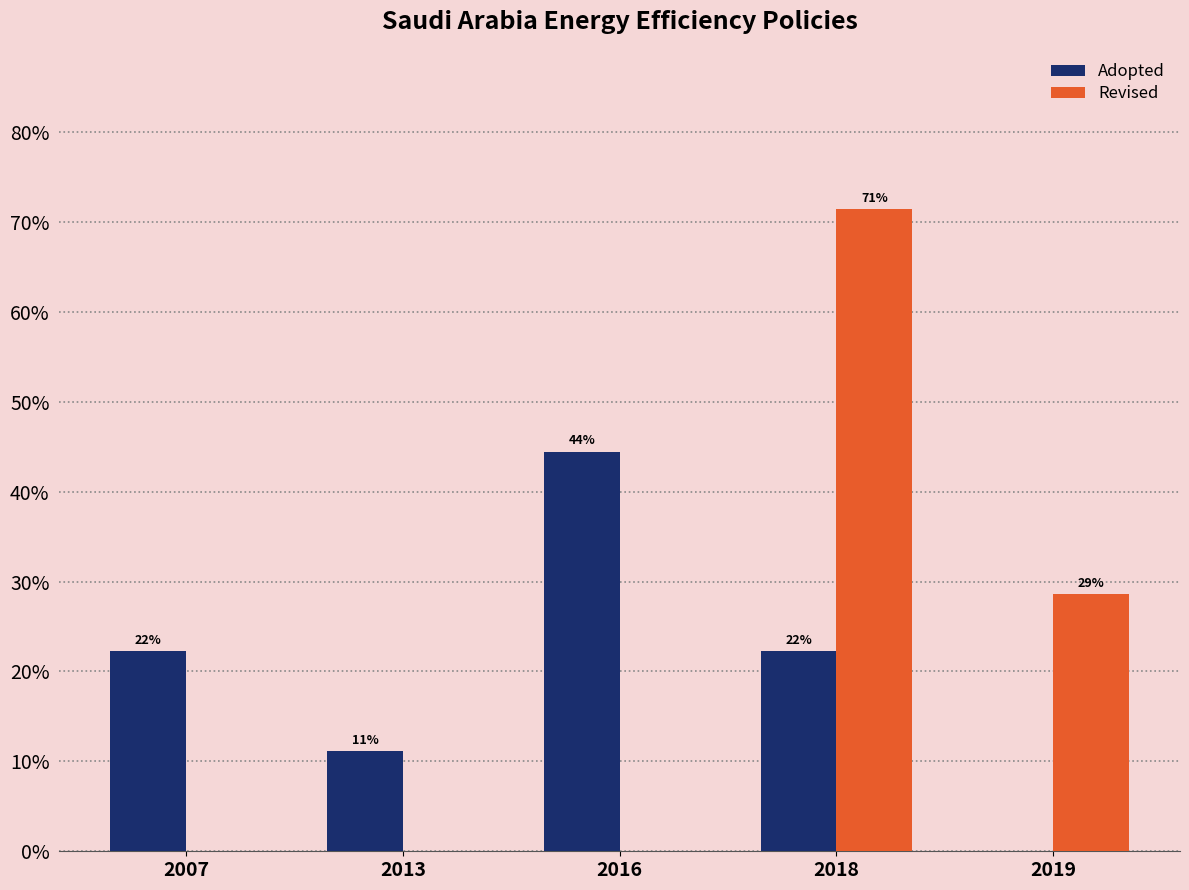

What are all the series names shown in the legend?

Adopted, Revised